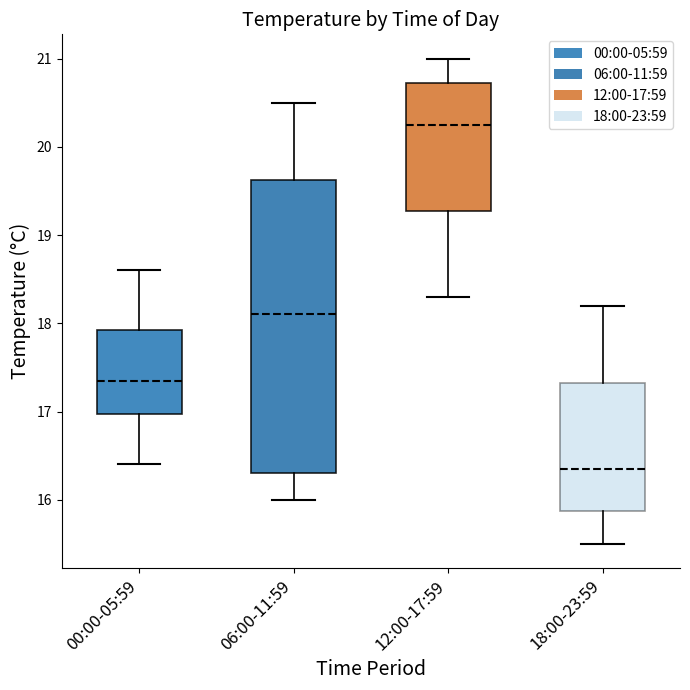

Which box's median line is the highest?

12:00-17:59